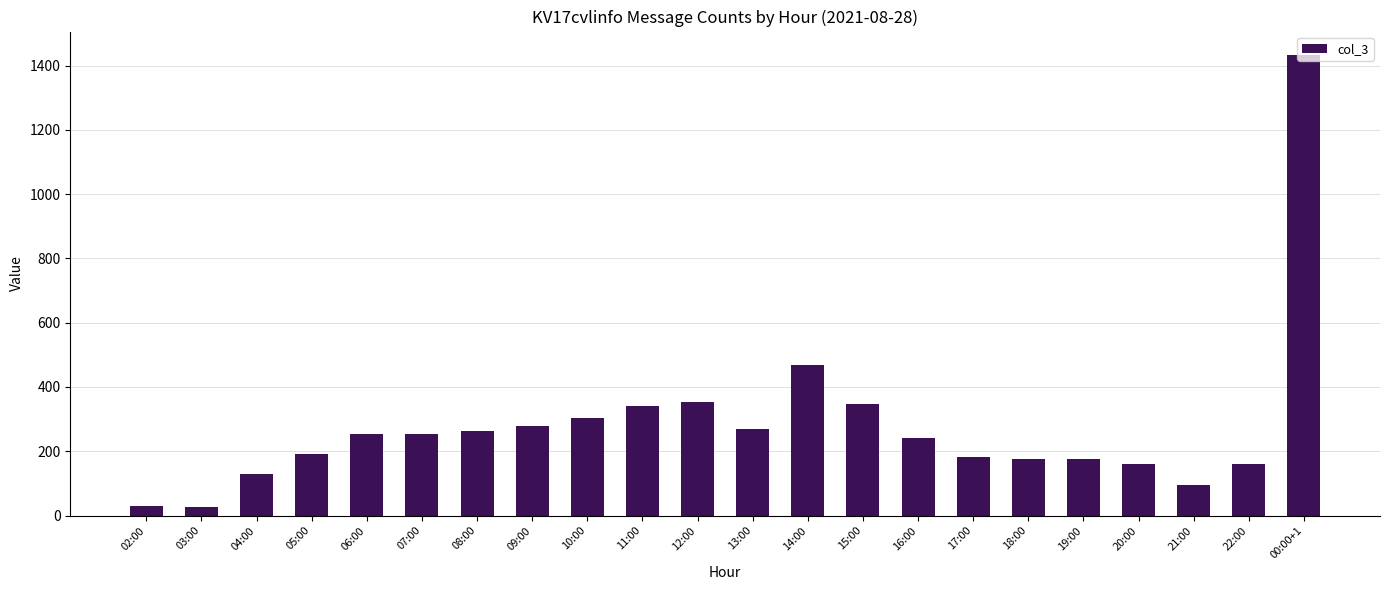

What is the difference between the maximum and minimum values?

1406